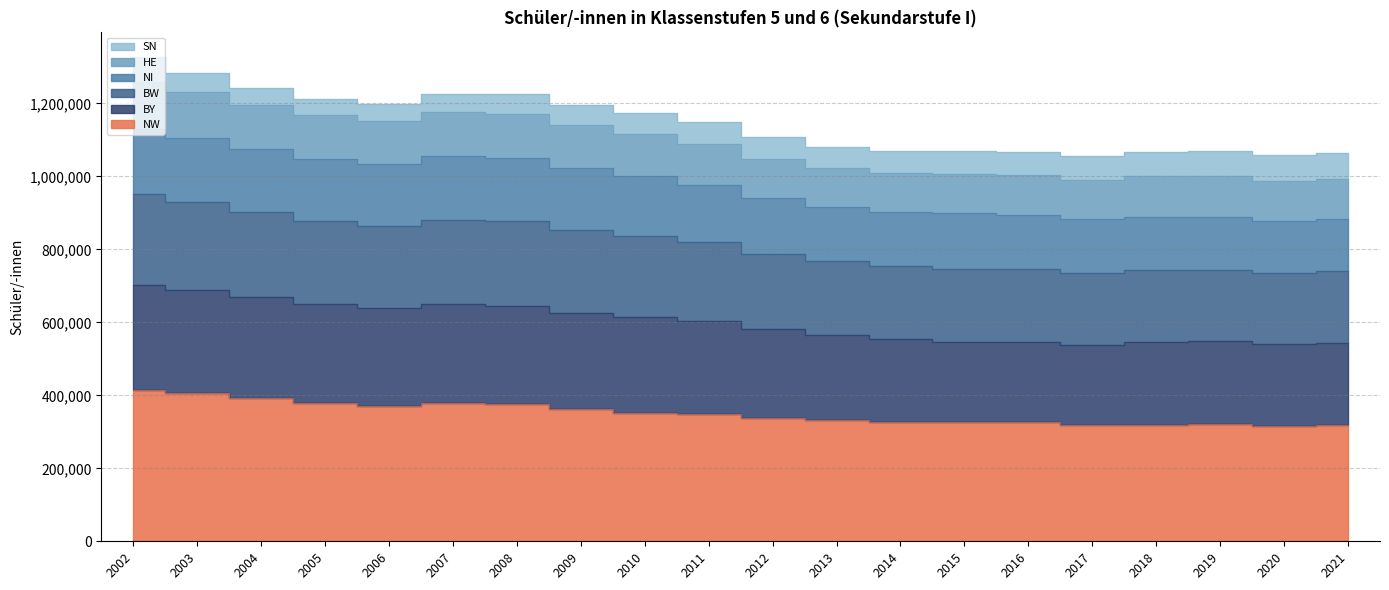

What is the sum of the NW values at 2014 and 2015?

653491